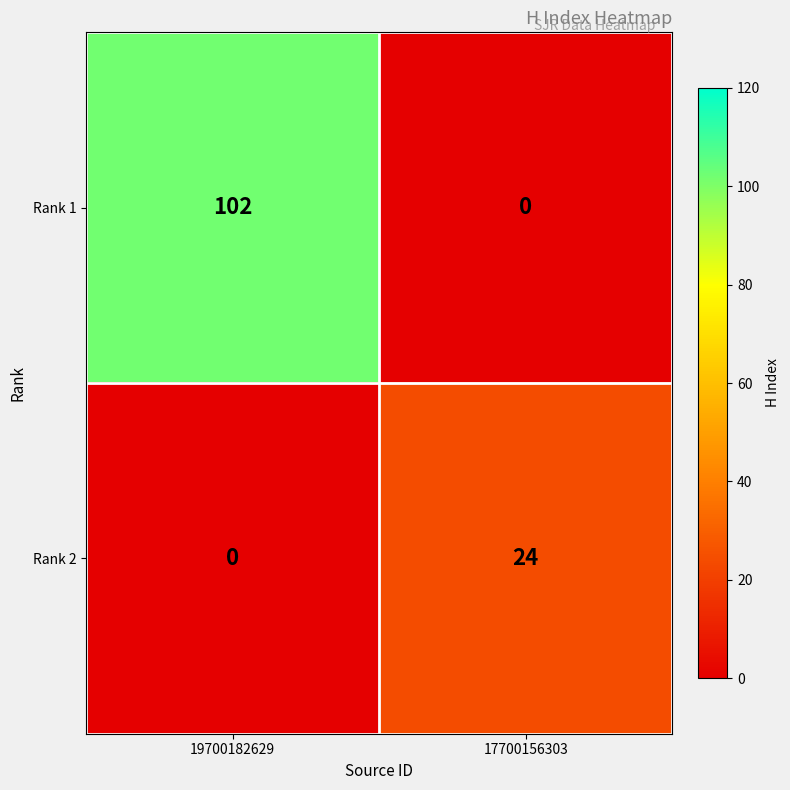

Rank the series by their maximum value, from lowest to highest.

Rank 2, Rank 1